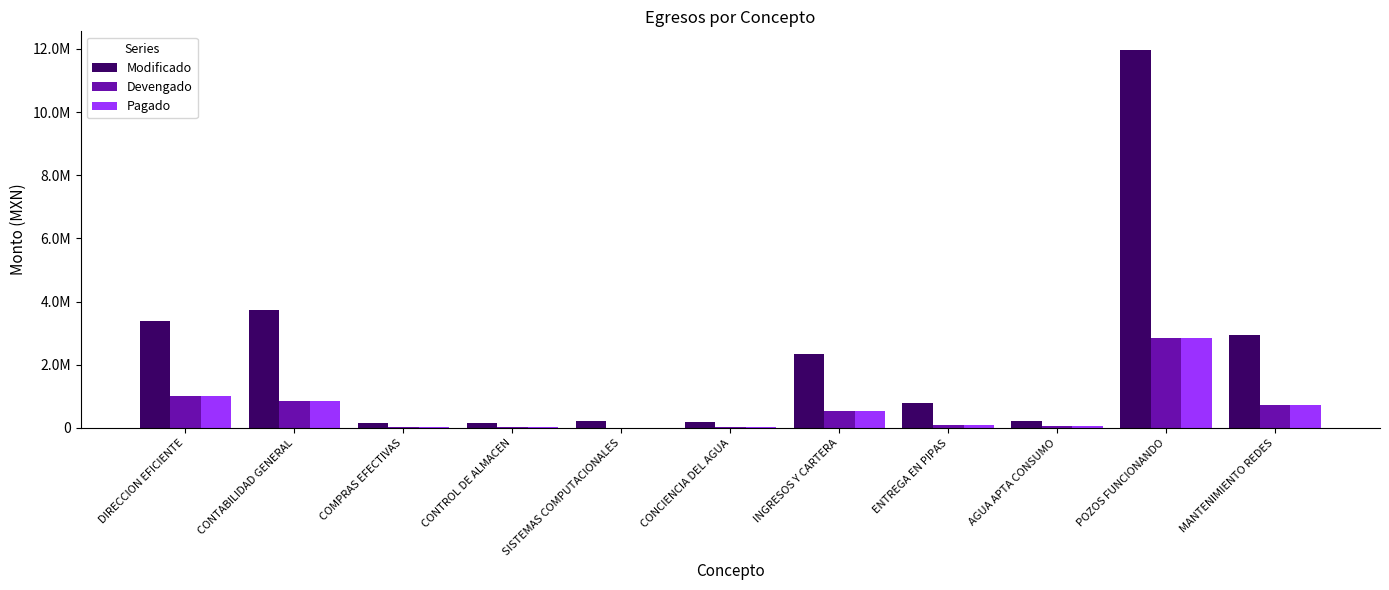

Reading left to right, list all the values displayed in this chart.

Modificado: DIRECCION EFICIENTE=3373202.9	CONTABILIDAD GENERAL=3726109.3	COMPRAS EFECTIVAS=155785.9	CONTROL DE ALMACEN=144785.9	SISTEMAS COMPUTACIONALES=229191.8	CONCIENCIA DEL AGUA=194785.9	INGRESOS Y CARTERA=2348621.1	ENTREGA EN PIPAS=790659.8	AGUA APTA CONSUMO=230240.3	POZOS FUNCIONANDO=11960503.2	MANTENIMIENTO REDES=2943270.5
Devengado: DIRECCION EFICIENTE=1018424.2	CONTABILIDAD GENERAL=844852.6	COMPRAS EFECTIVAS=34696.3	CONTROL DE ALMACEN=34696.3	SISTEMAS COMPUTACIONALES=2000.0	CONCIENCIA DEL AGUA=34236.3	INGRESOS Y CARTERA=529327.2	ENTREGA EN PIPAS=108703.5	AGUA APTA CONSUMO=51516.6	POZOS FUNCIONANDO=2858981.9	MANTENIMIENTO REDES=732679.2
Pagado: DIRECCION EFICIENTE=1018424.2	CONTABILIDAD GENERAL=844852.6	COMPRAS EFECTIVAS=34696.3	CONTROL DE ALMACEN=34696.3	SISTEMAS COMPUTACIONALES=2000.0	CONCIENCIA DEL AGUA=34236.3	INGRESOS Y CARTERA=529327.2	ENTREGA EN PIPAS=108703.5	AGUA APTA CONSUMO=51516.6	POZOS FUNCIONANDO=2858981.9	MANTENIMIENTO REDES=732679.2